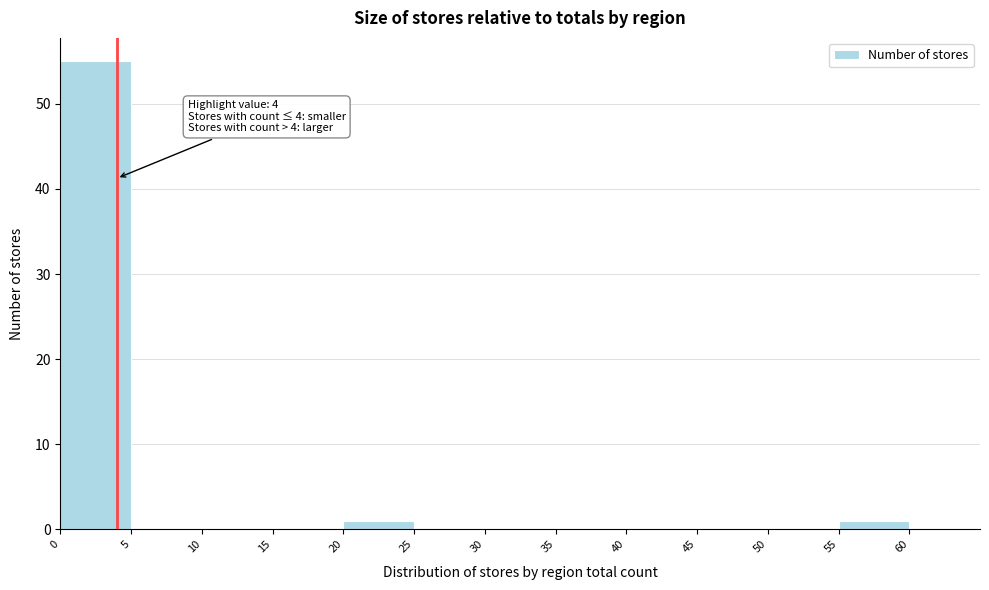

Which range on the x-axis has the tallest bar?

0 to 5